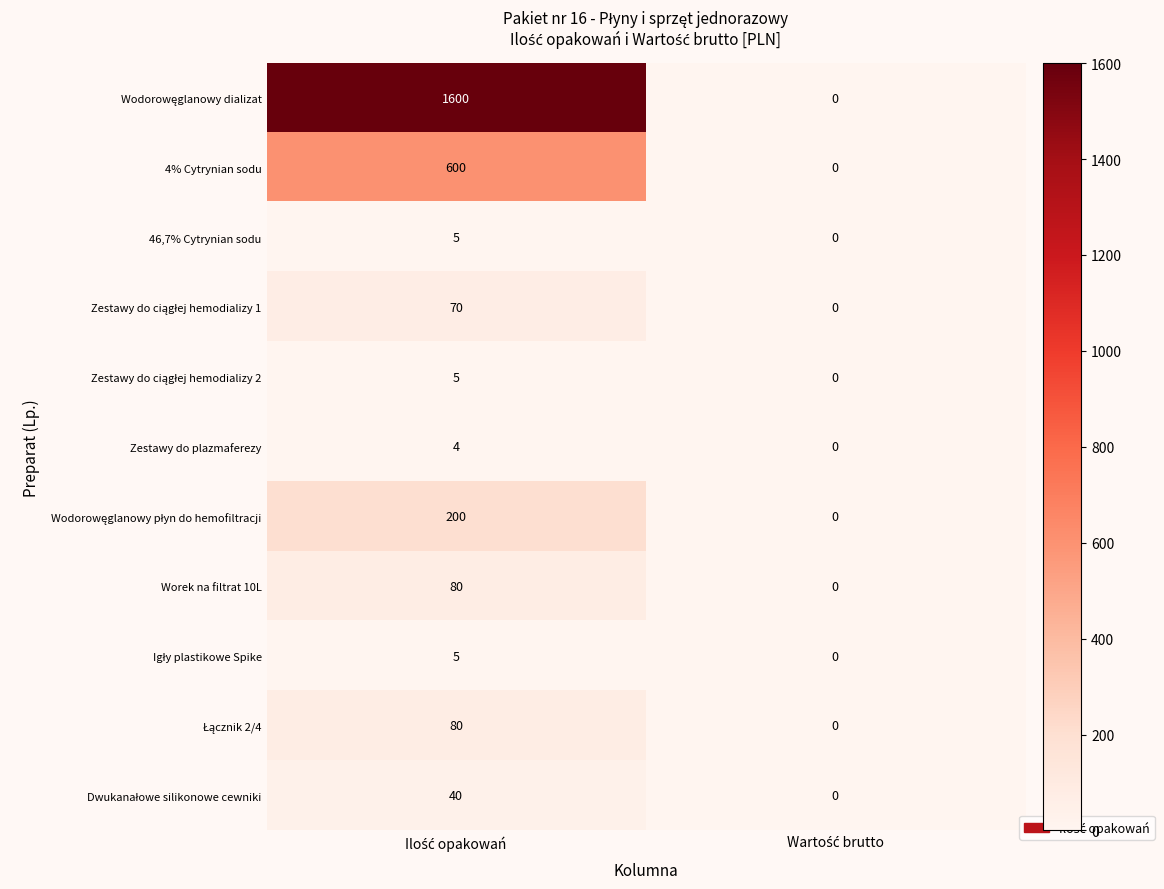

What is the maximum value for Worek na filtrat 10L?

80